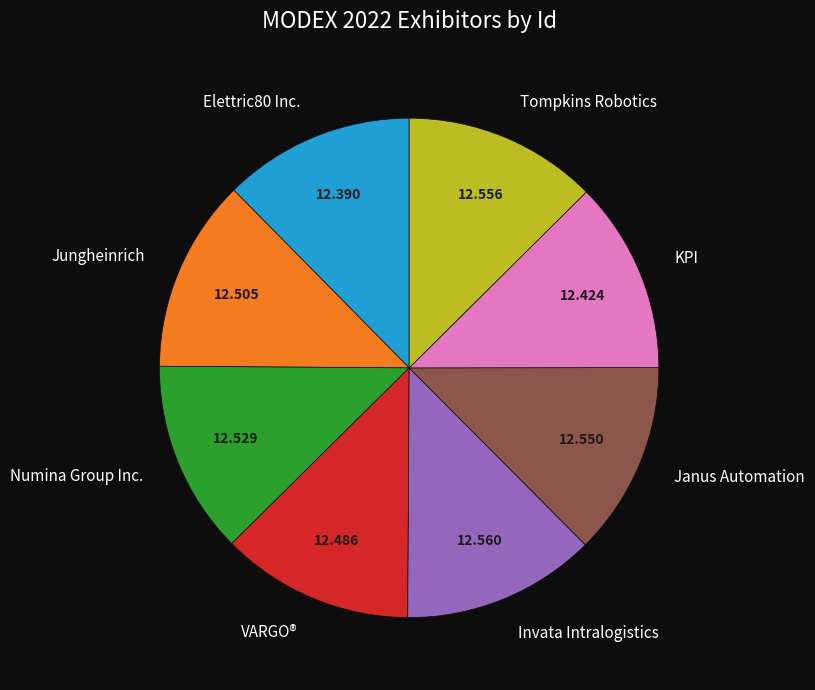

Is there any slice that represents more than half of the pie?

No